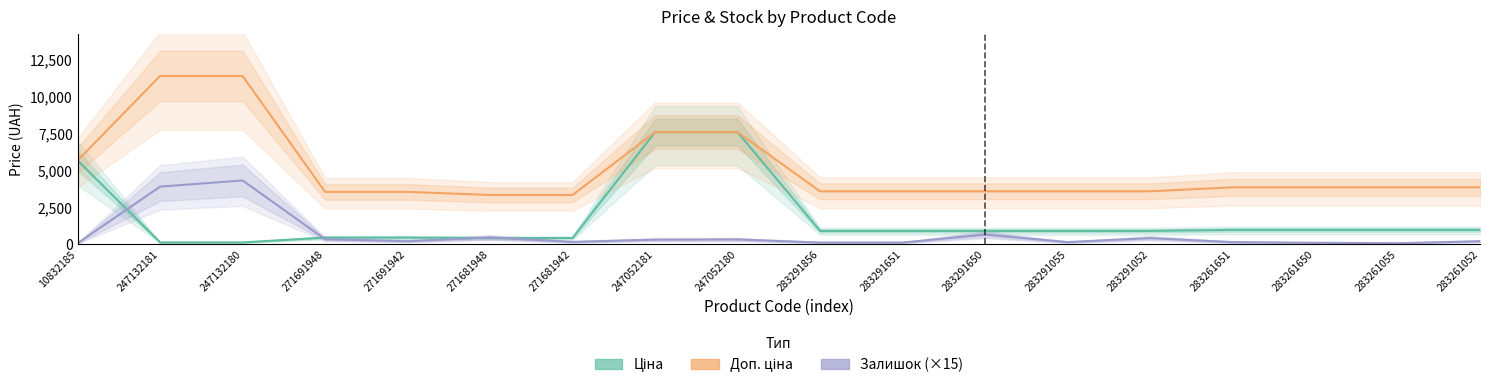

Reading left to right, what are all the values shown in this chart?

Ціна: 5673.8	114.1	114.1	443.1	443.1	416.6	416.6	7596.5	7596.5	895.9	895.9	895.9	895.9	895.9	963.5	963.5	963.5	963.5
Доп. ціна: 5673.8	11410.0	11410.0	3545.0	3545.0	3332.5	3332.5	7596.5	7596.5	3583.6	3583.6	3583.6	3583.6	3583.6	3854.0	3854.0	3854.0	3854.0
Залишок (×15): 60.0	3900.0	4320.0	330.0	195.0	450.0	150.0	300.0	315.0	105.0	105.0	645.0	135.0	405.0	135.0	90.0	60.0	195.0